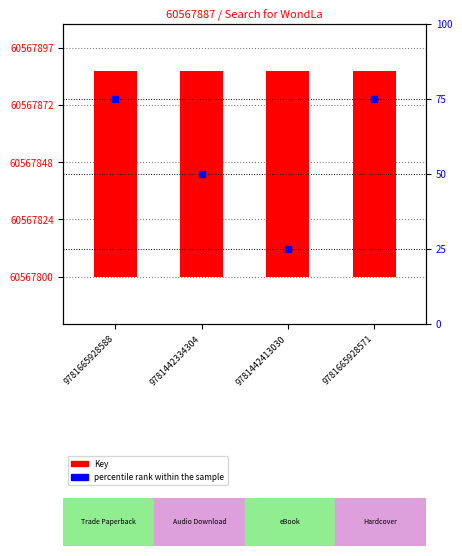

At how many categories does at least one series exceed 76?

4